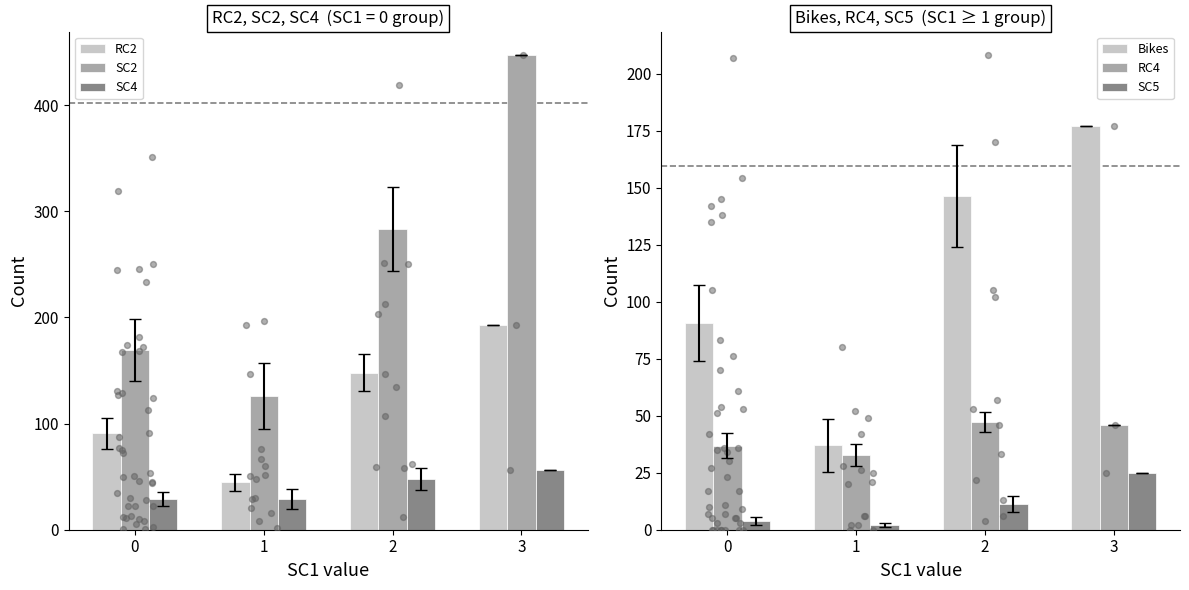

At which category is the sum across all series the highest?

3